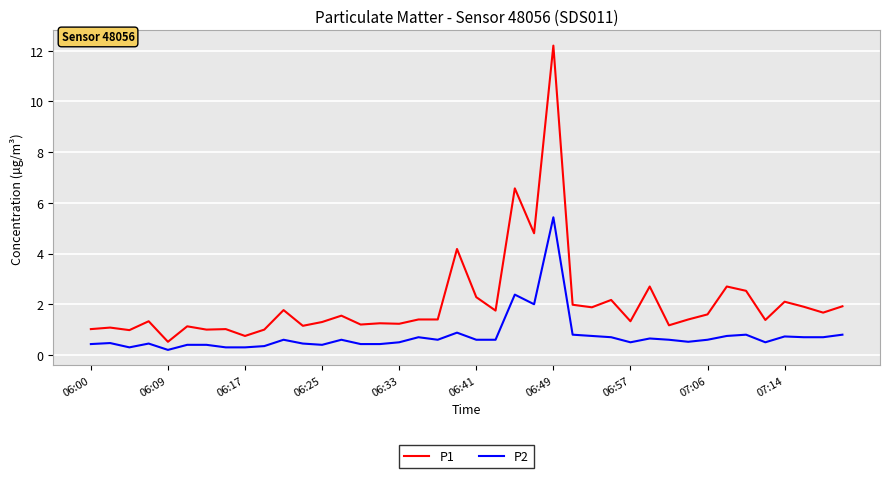

How many lines are shown in the chart?

2